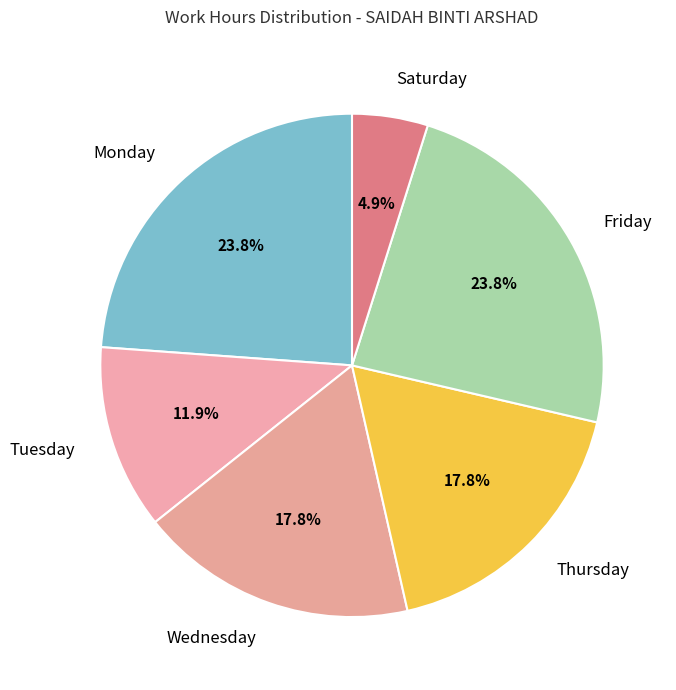

Does any single category account for the majority?

No